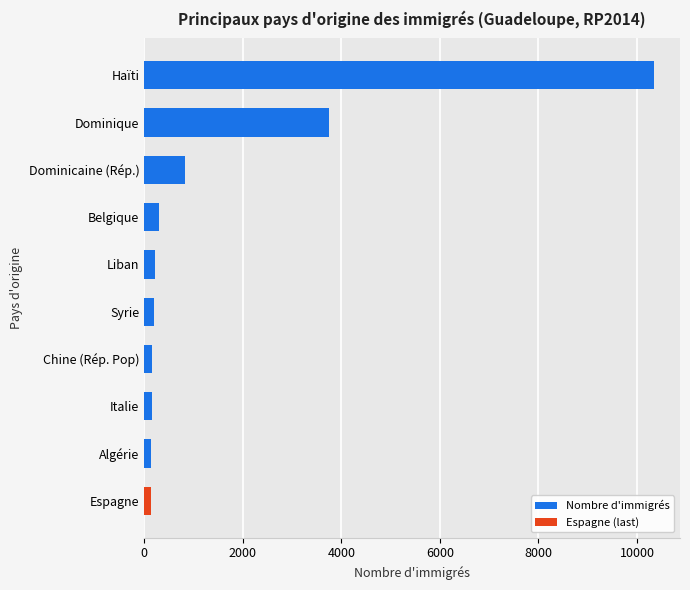

What is the greatest value displayed?

10355.9